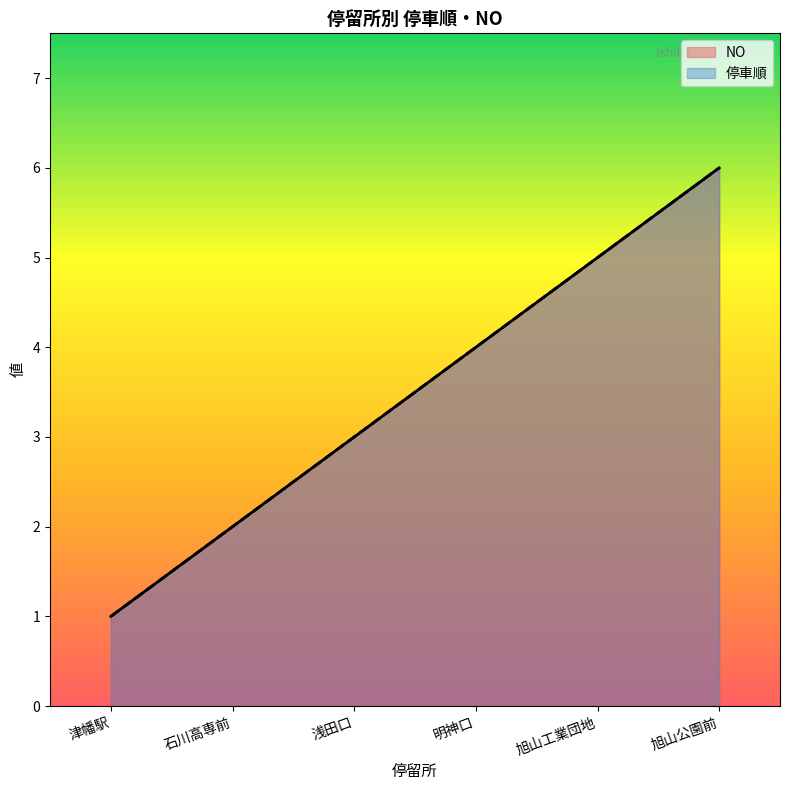

Which series changed the most between 津幡駅 and 浅田口?

NO